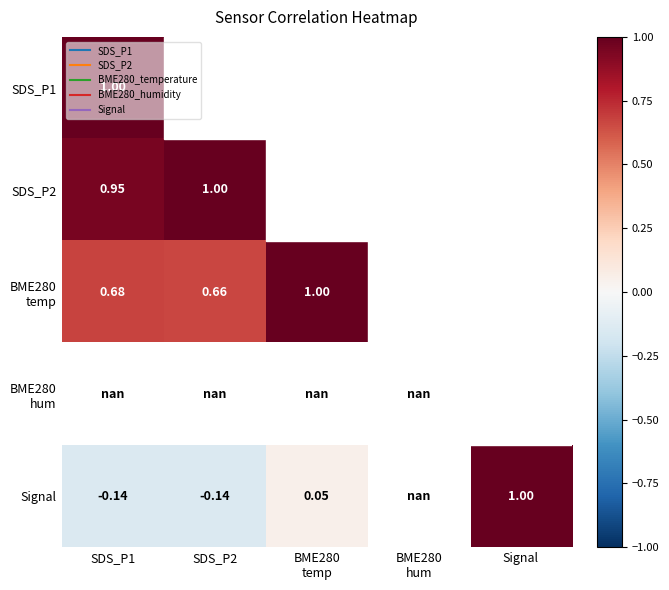

What is the minimum value shown in the chart?

-0.1